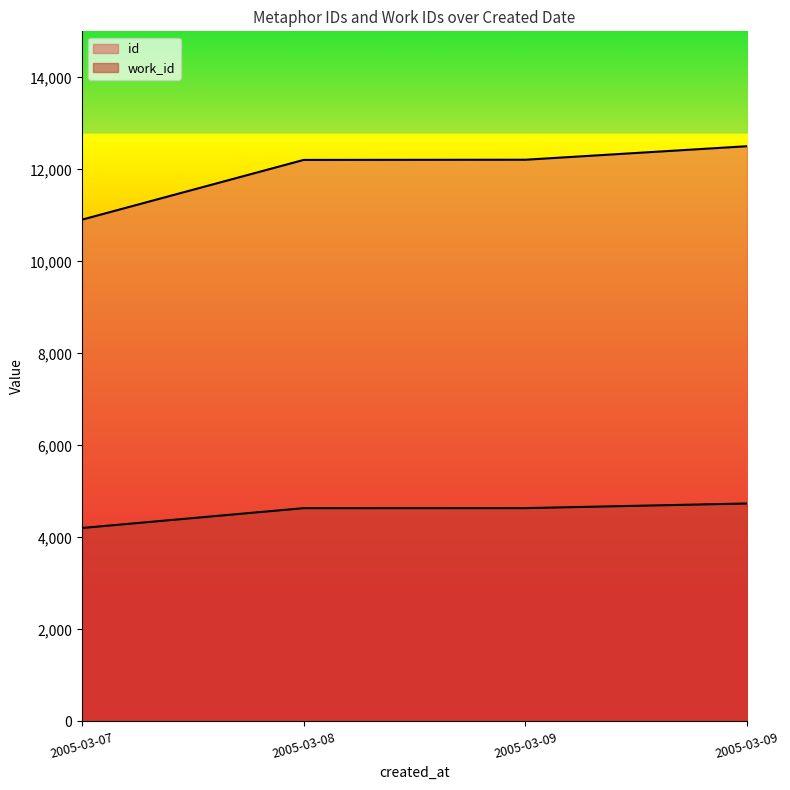

What is the lowest value of the id series?

10906